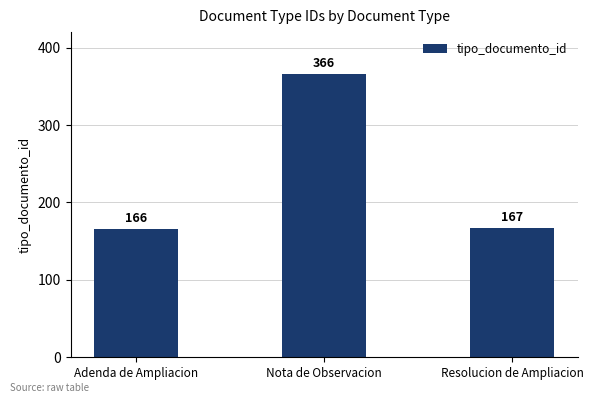

What is the sum of all values?

699